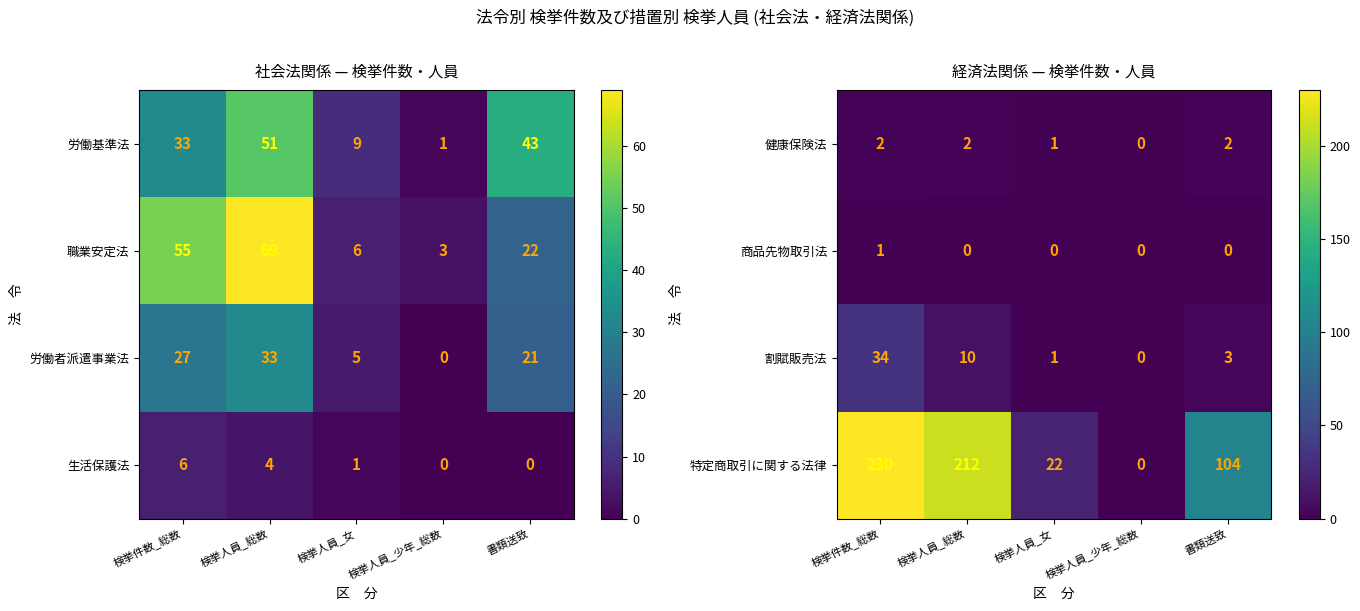

What is the sum of the 割賦販売法 values at 検挙人員_少年_総数 and 検挙人員_女?

1